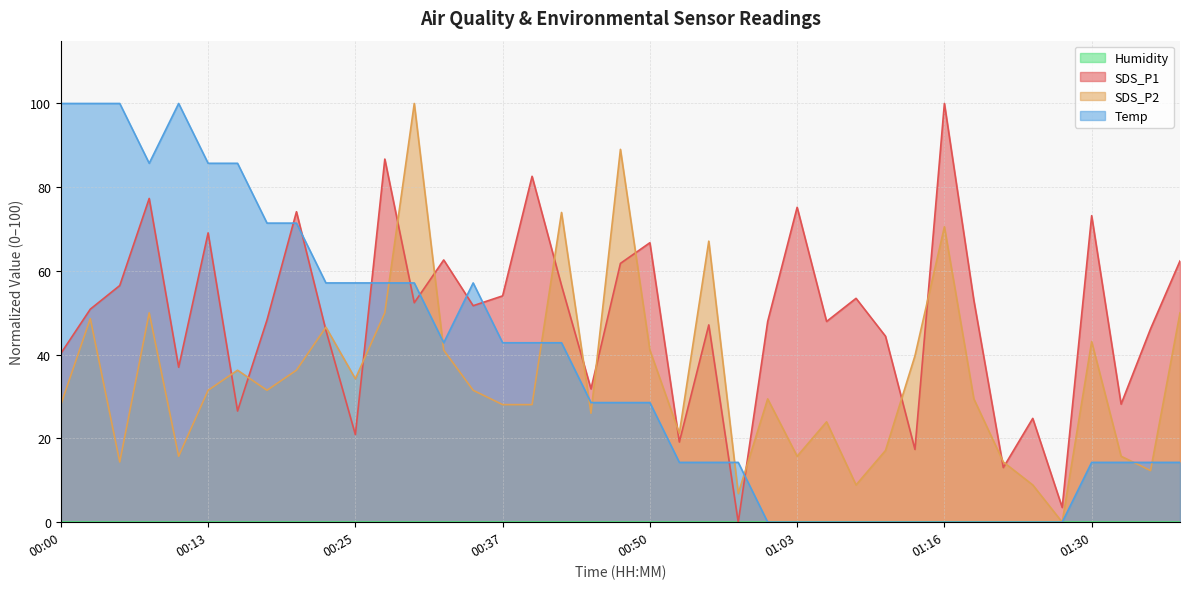

Which series changed the most between 00:25 and 01:16?

SDS_P1